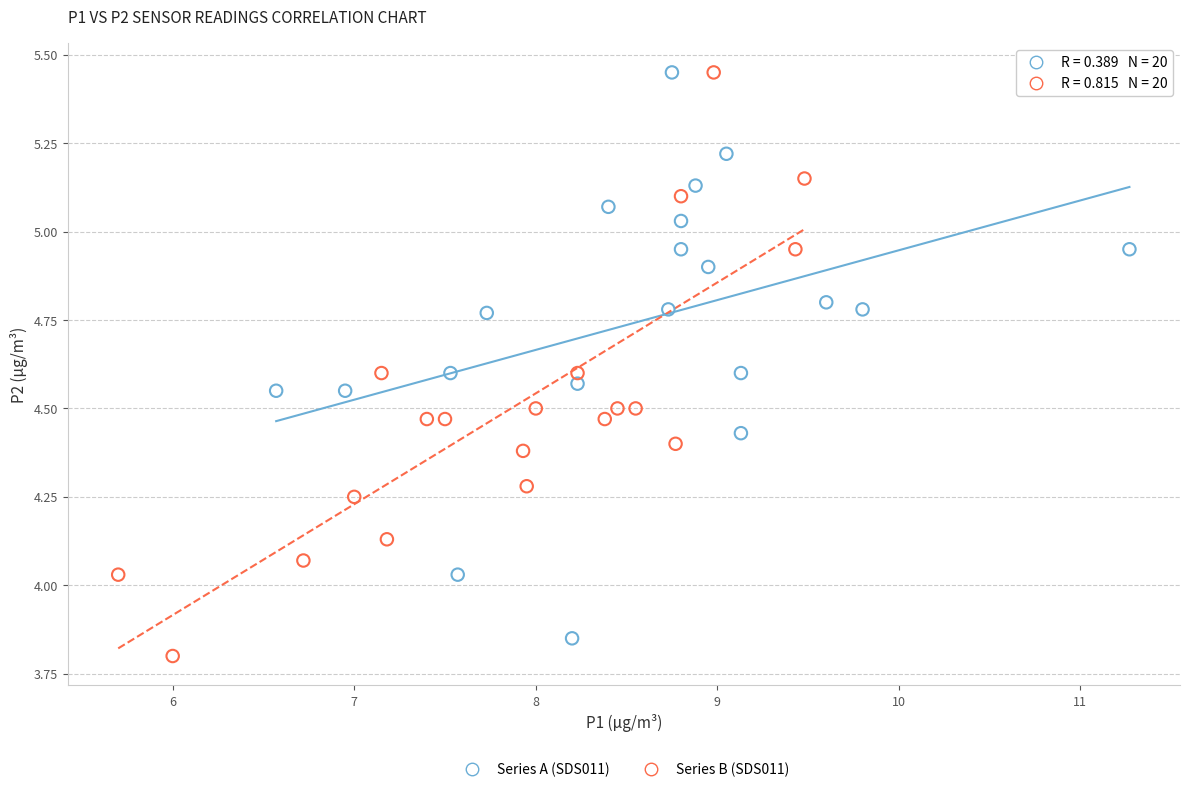

Which series reaches the minimum Y coordinate?

Series B (SDS011)